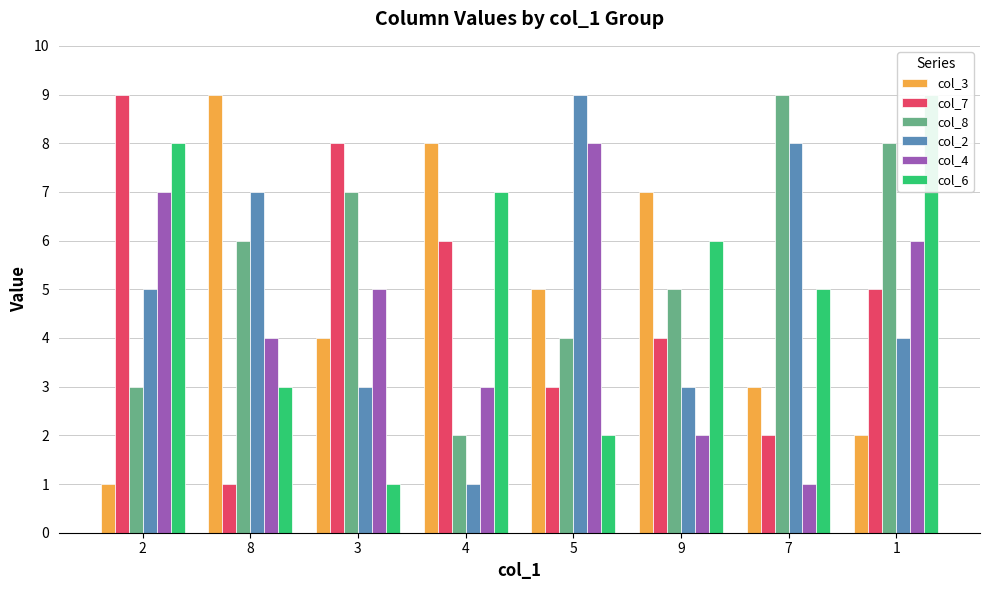

Read the col_3 value at 1.

2